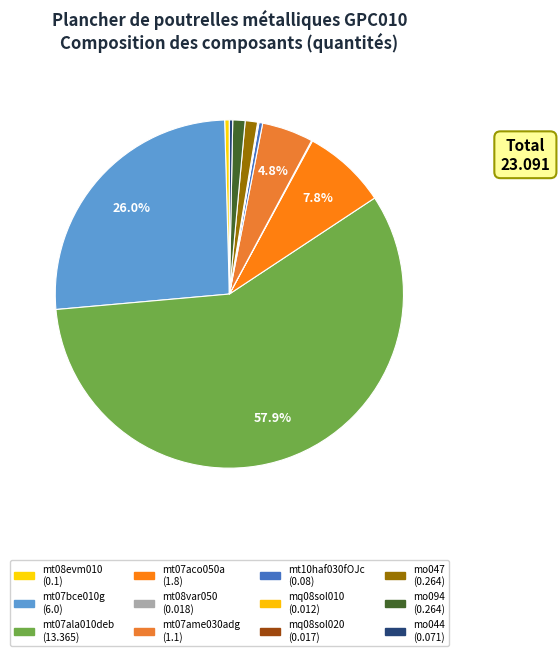

Which category accounts for the majority?

mt07ala010deb